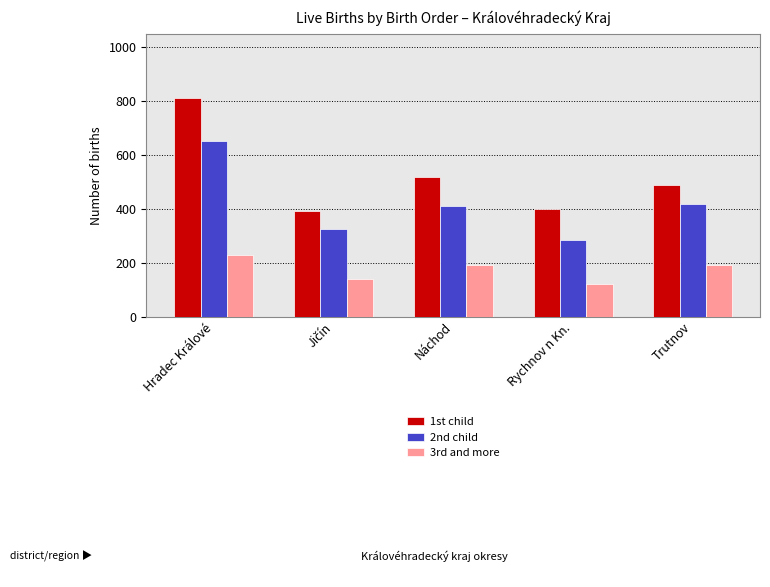

Between Hradec Králové and Rychnov n Kn., which series saw the biggest shift?

1st child